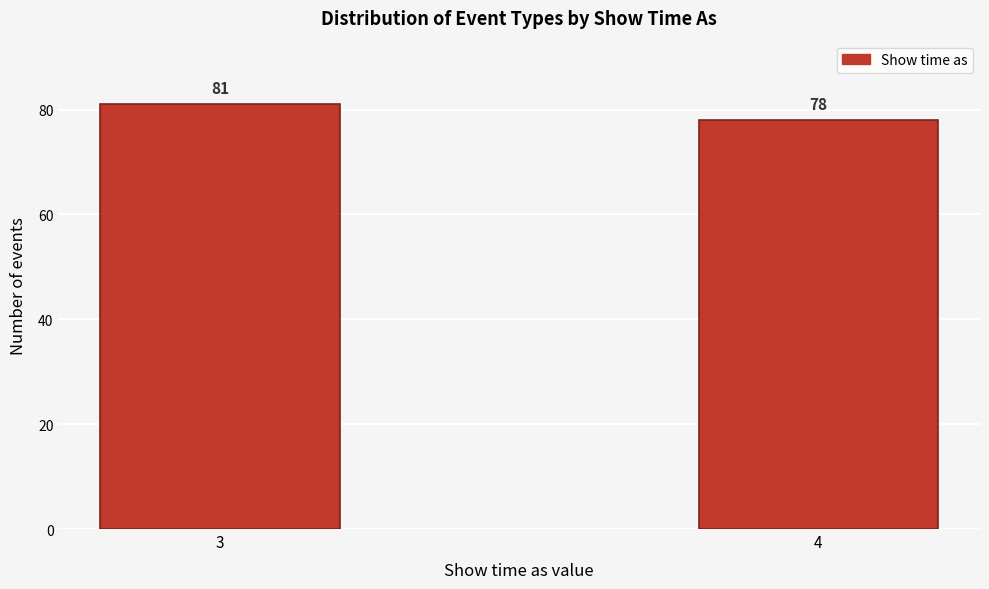

Reading left to right, list all the values displayed in this chart.

3=81	4=78